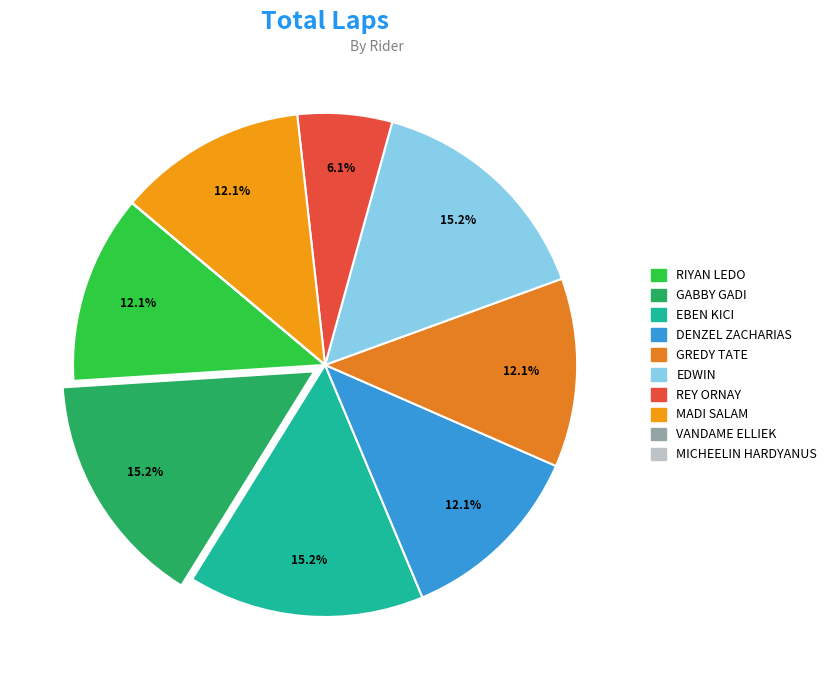

What is the change in value from DENZEL ZACHARIAS to EDWIN?

+1